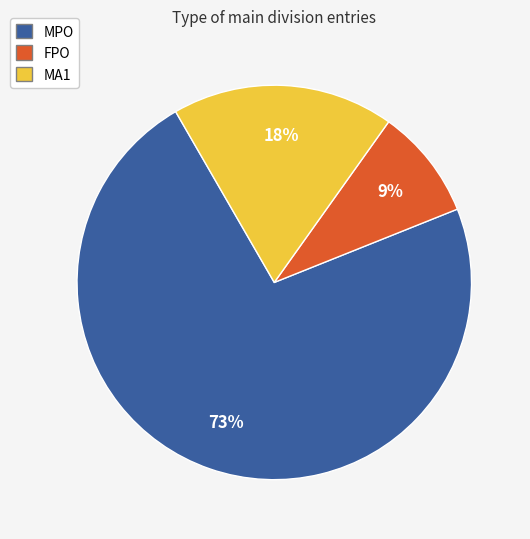

To the nearest percent, what portion does MPO represent?

73%